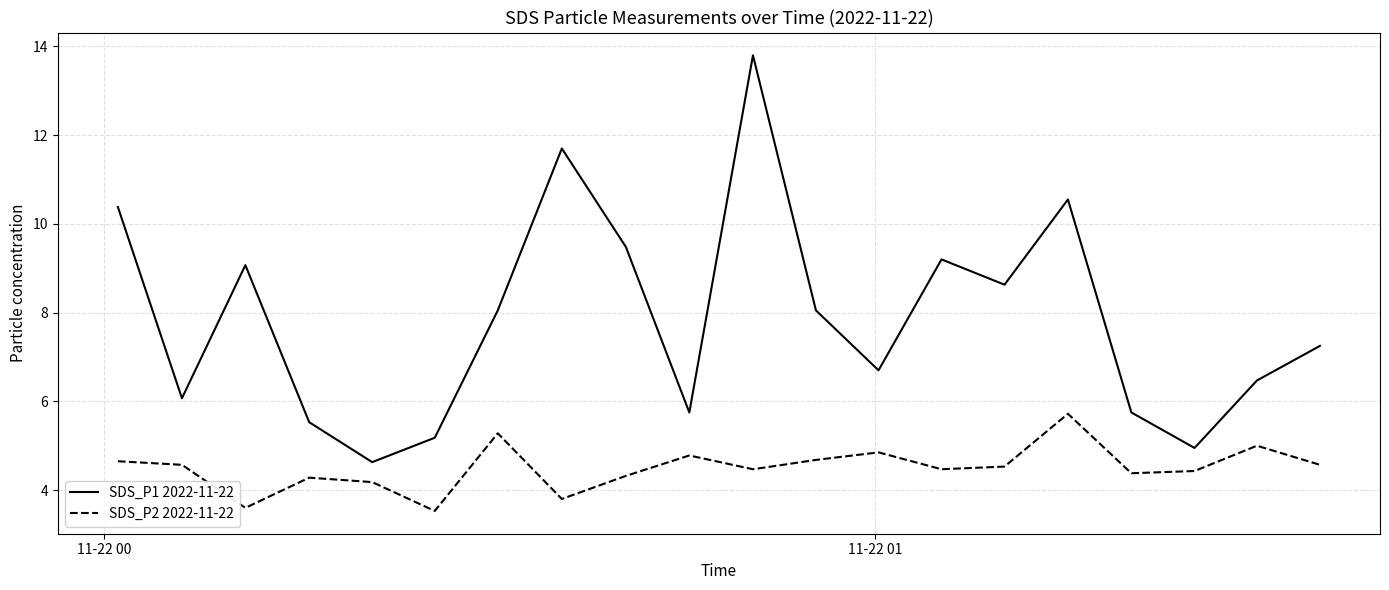

True or false: SDS_P1 2022-11-22 and SDS_P2 2022-11-22 cross at least once.

False